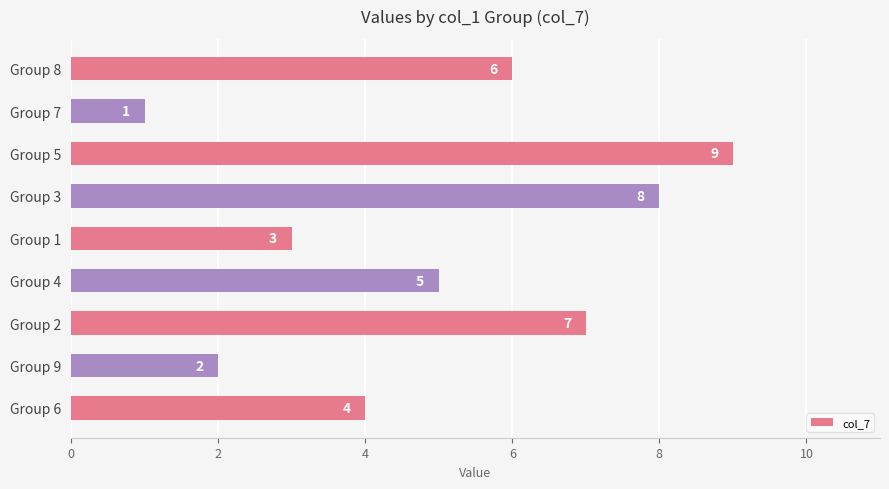

Reading top to bottom, what are all the values shown in this chart?

Group 8=6	Group 7=1	Group 5=9	Group 3=8	Group 1=3	Group 4=5	Group 2=7	Group 9=2	Group 6=4